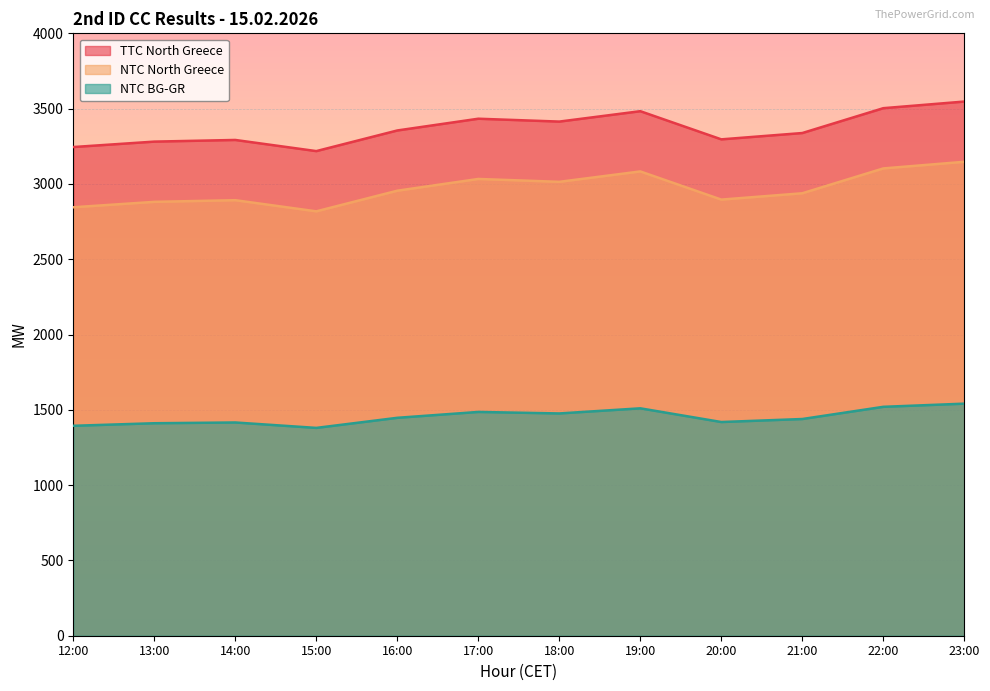

Where is NTC BG-GR nearest to the value 1460?

16:00